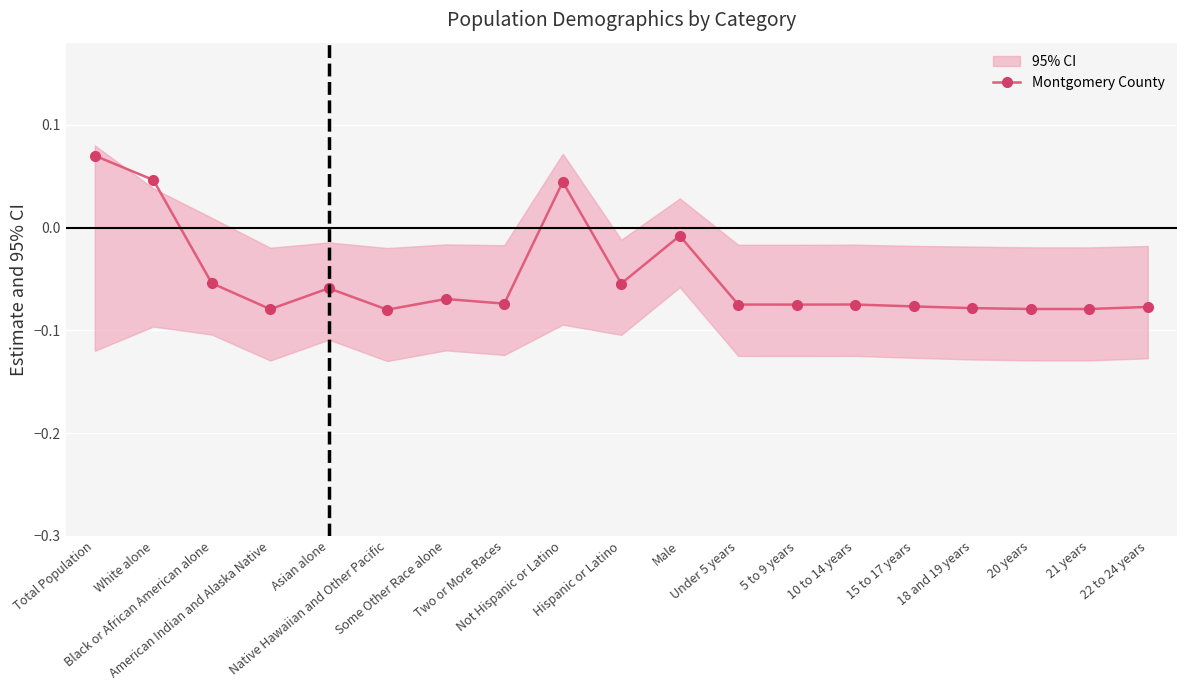

What is the sum of all values?

-0.9